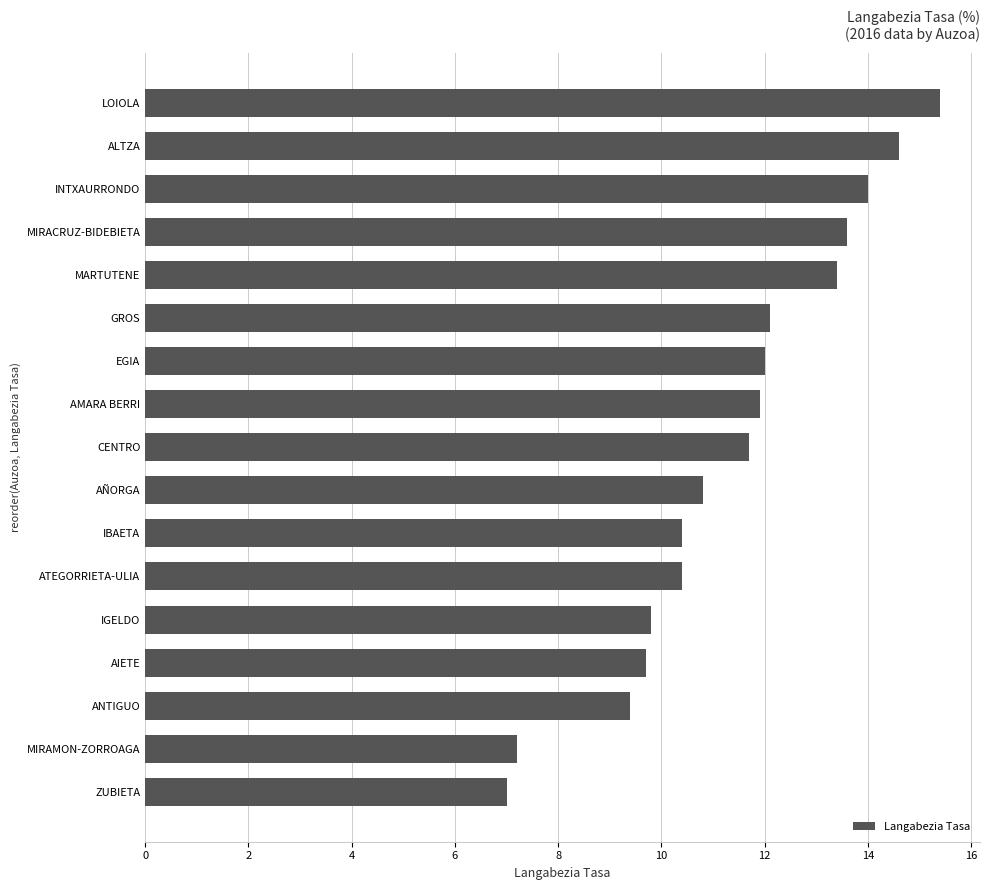

The value at IGELDO is 14.7. True or false?

False